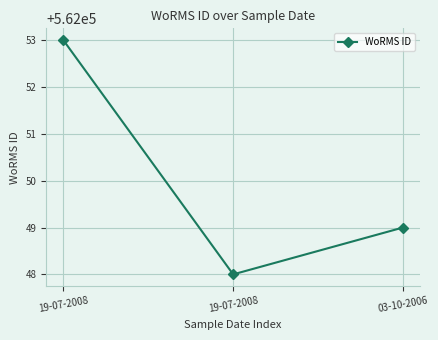

What is the maximum value shown in the chart?

562053